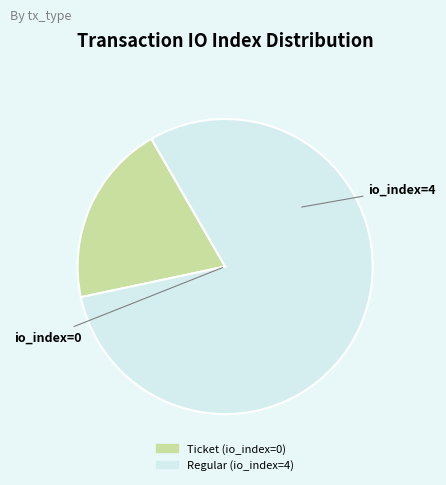

Between Ticket (io_index=0) and Regular (io_index=4), which is larger?

Regular (io_index=4)